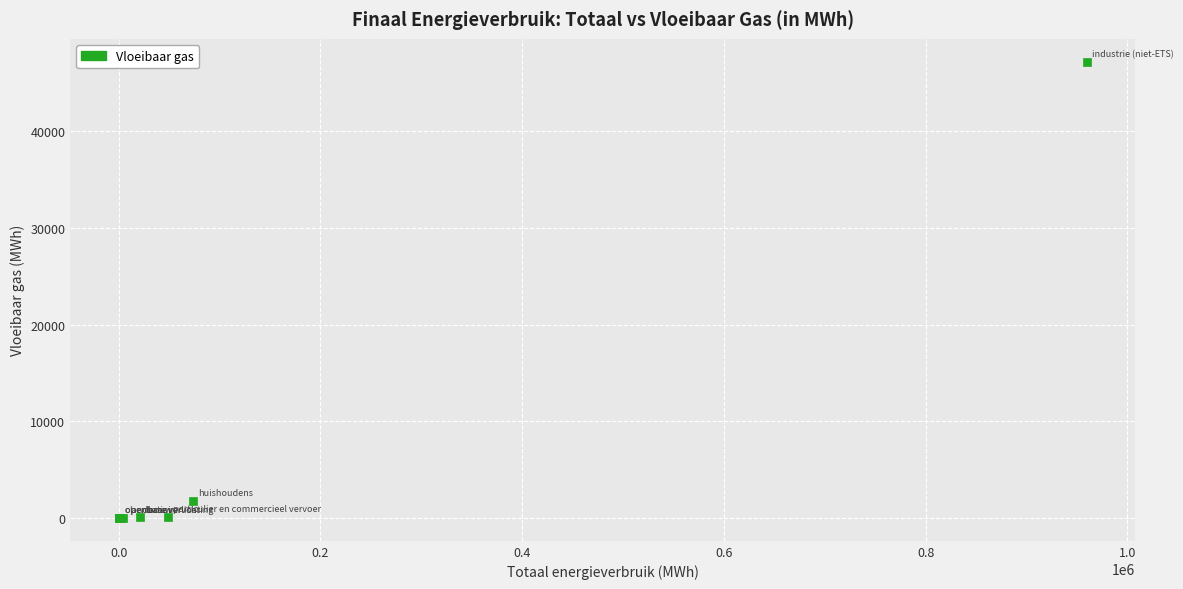

What Y value in the scatter plot is closest to 23597?

1762.6